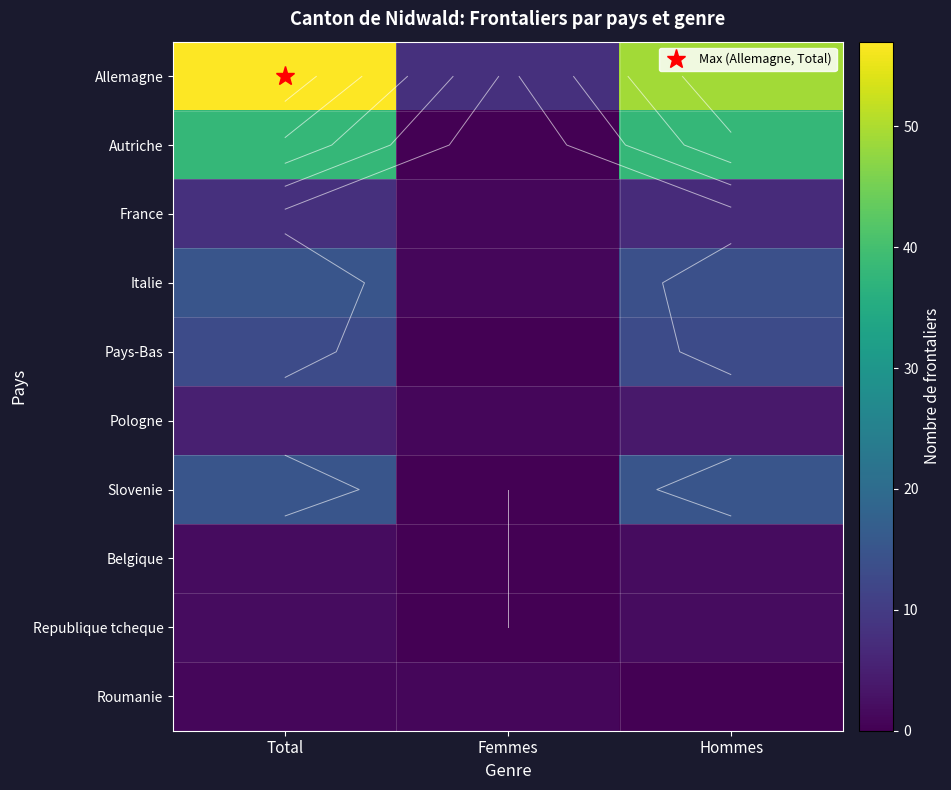

The Pays-Bas series shows 0 at Femmes. True or false?

True